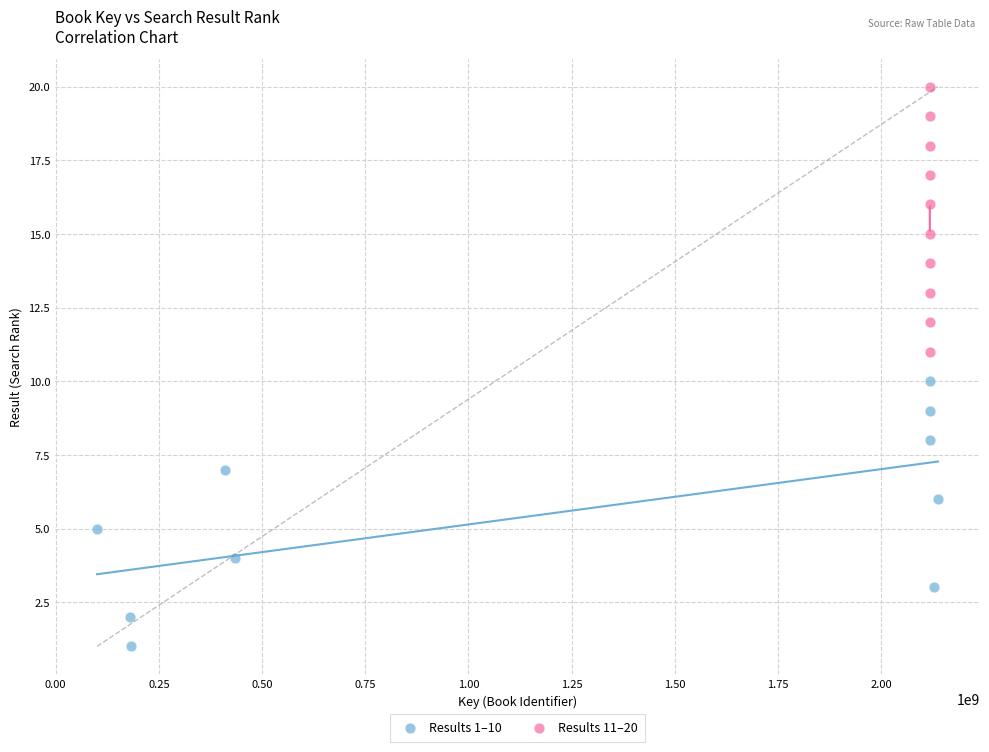

Which series reaches the minimum Y coordinate?

Results 1–10